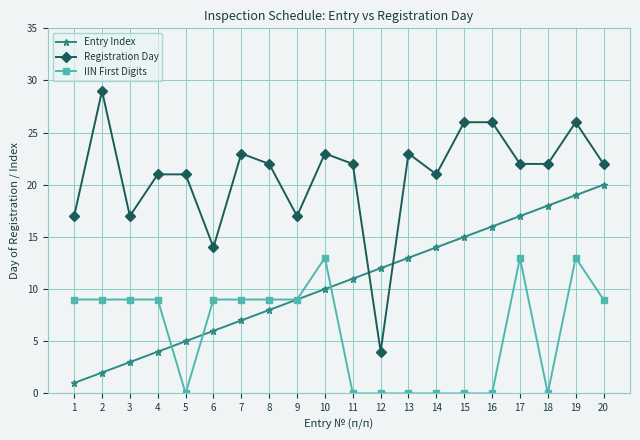

Reading left to right, what are all the values shown in this chart?

Entry Index: 1	2	3	4	5	6	7	8	9	10	11	12	13	14	15	16	17	18	19	20
Registration Day: 17	29	17	21	21	14	23	22	17	23	22	4	23	21	26	26	22	22	26	22
IIN First Digits: 9	9	9	9	0	9	9	9	9	13	0	0	0	0	0	0	13	0	13	9